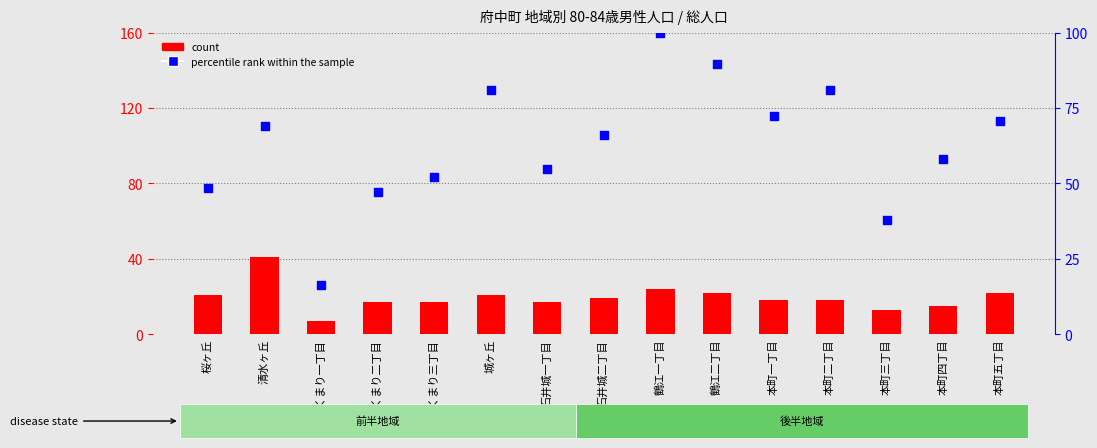

At which category is the sum across all series the highest?

鶴江一丁目